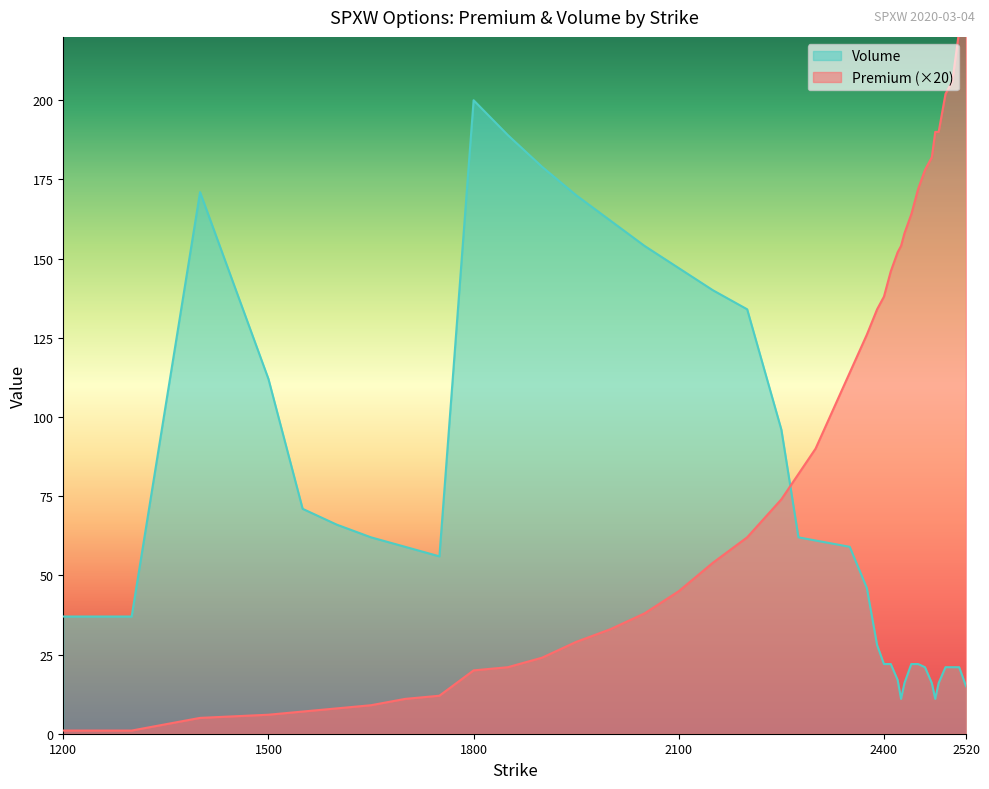

The value of Premium at 1550 is 10. True or false?

False